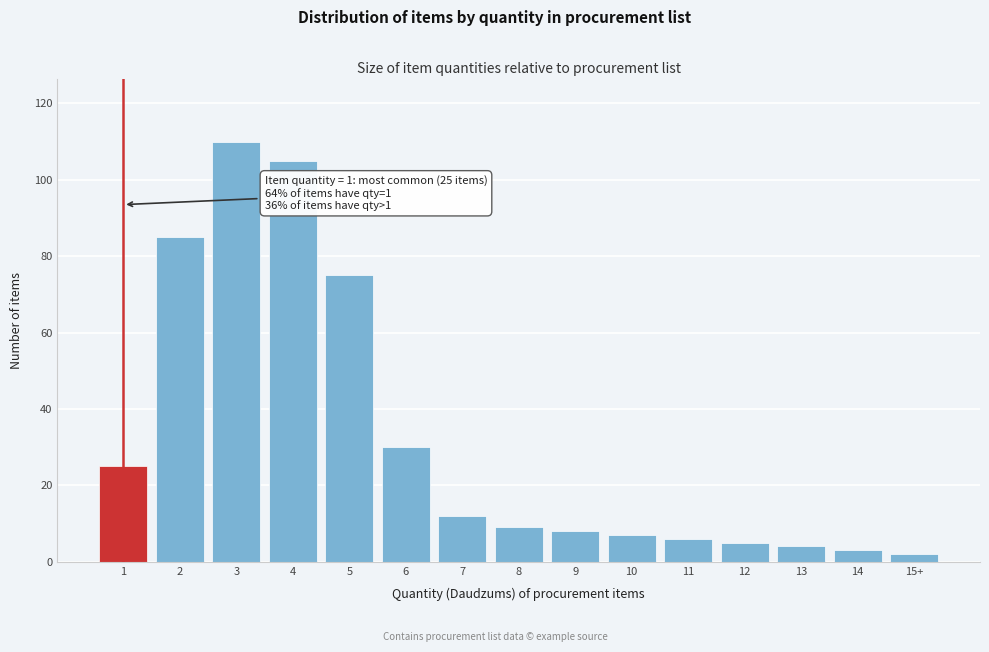

Reading right to left, what are all the values shown in this chart?

15+=2	14=3	13=4	12=5	11=6	10=7	9=8	8=9	7=12	6=30	5=75	4=105	3=110	2=85	1=25